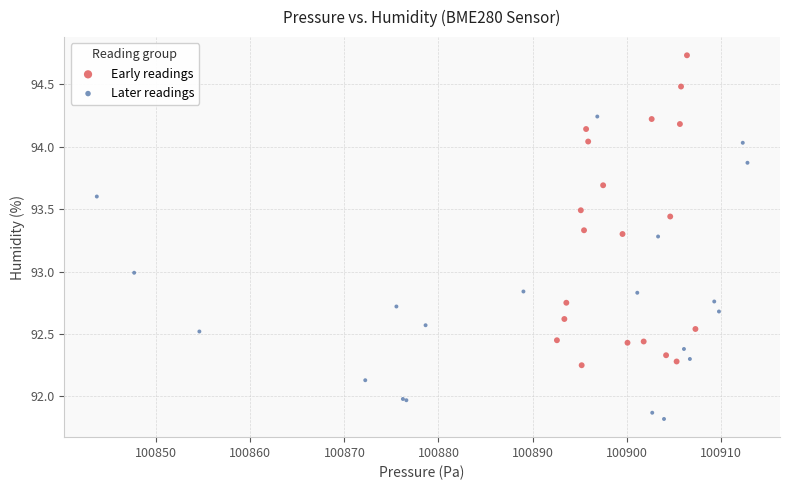

What are all the series names shown in the legend?

Early readings, Later readings